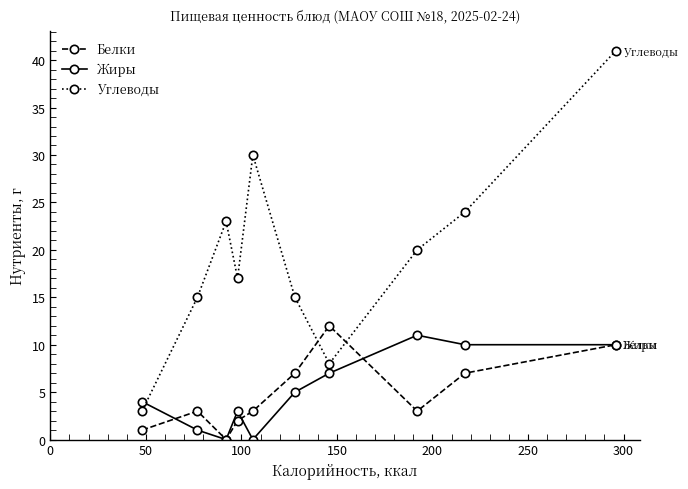

Does the chart display data point markers on the line(s)?

Yes